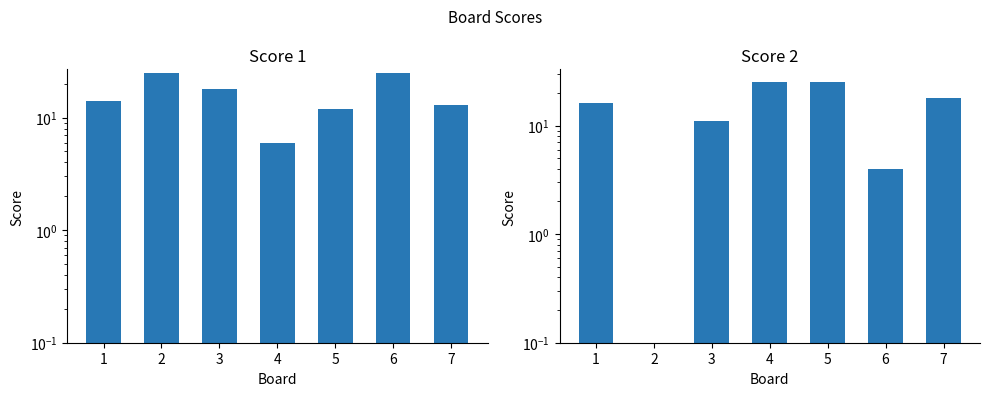

Does the chart contain stacked bars?

No